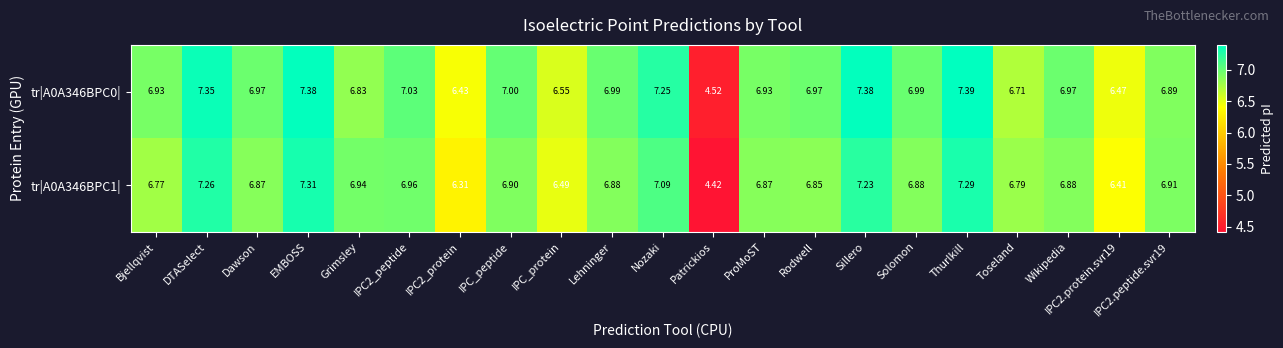

Which series changed the most between Dawson and IPC2.peptide.svr19?

tr|A0A346BPC0|